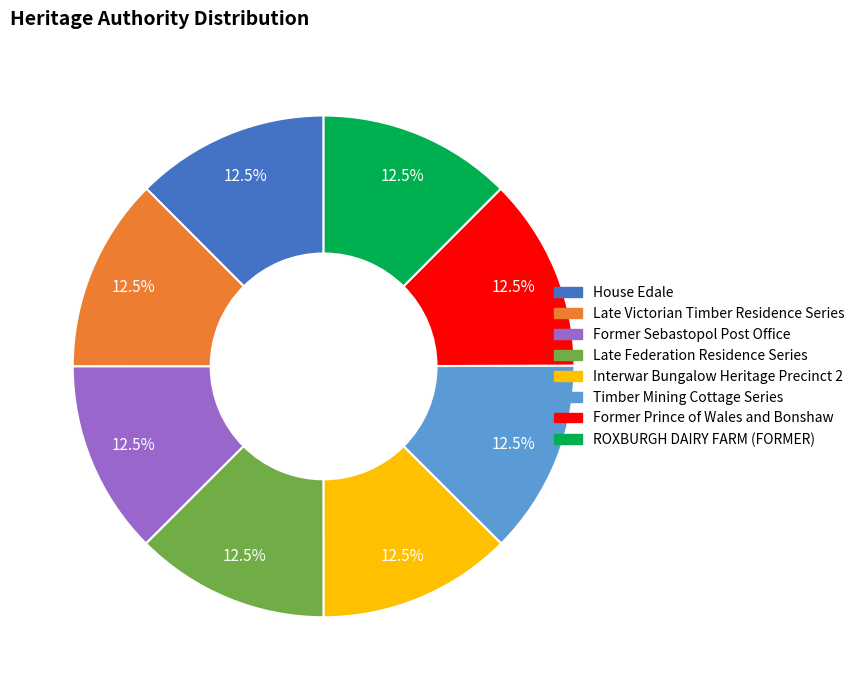

Is there a majority slice in this chart?

No